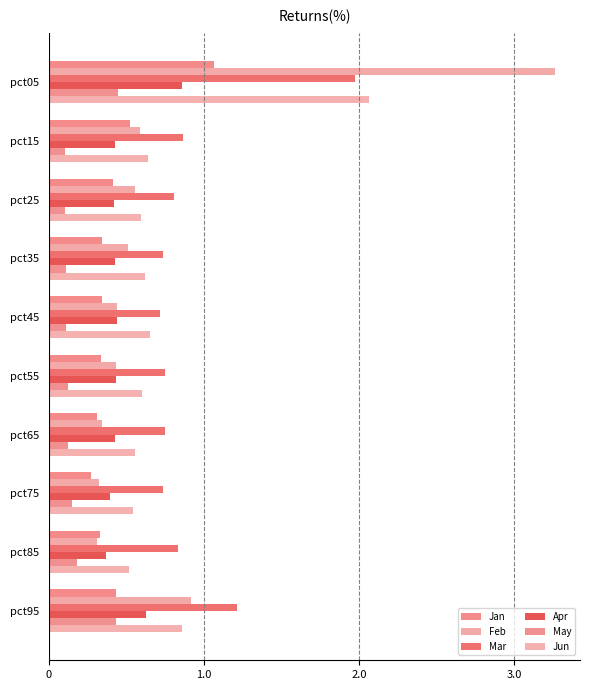

How many distinct data groups are displayed?

6